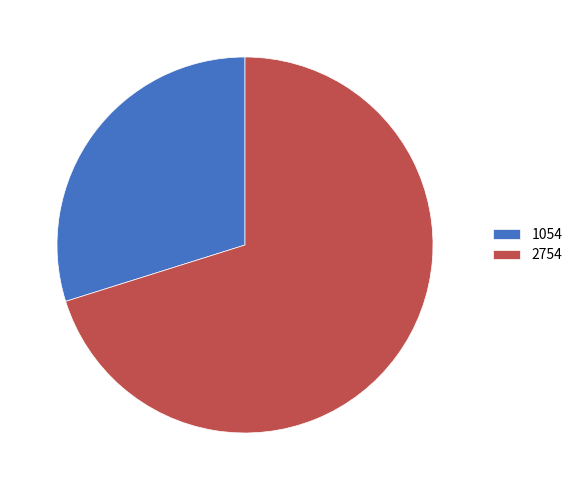

Which category has the smallest portion of the pie?

1054